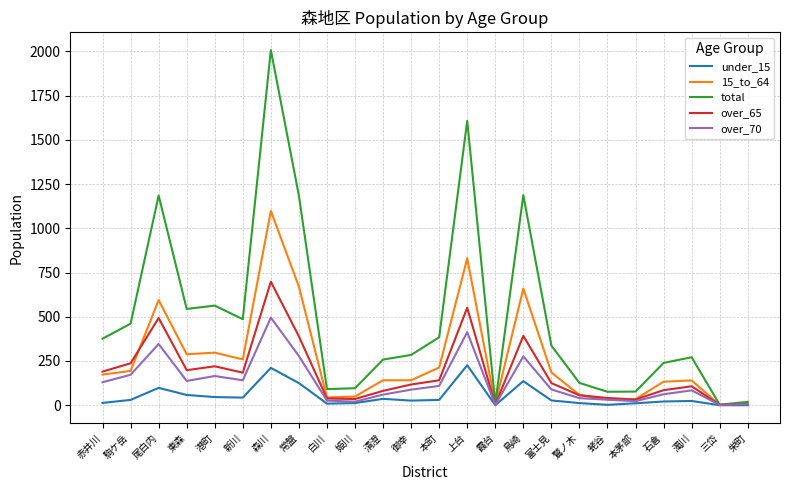

At which label does over_70 first exceed 89?

赤井川